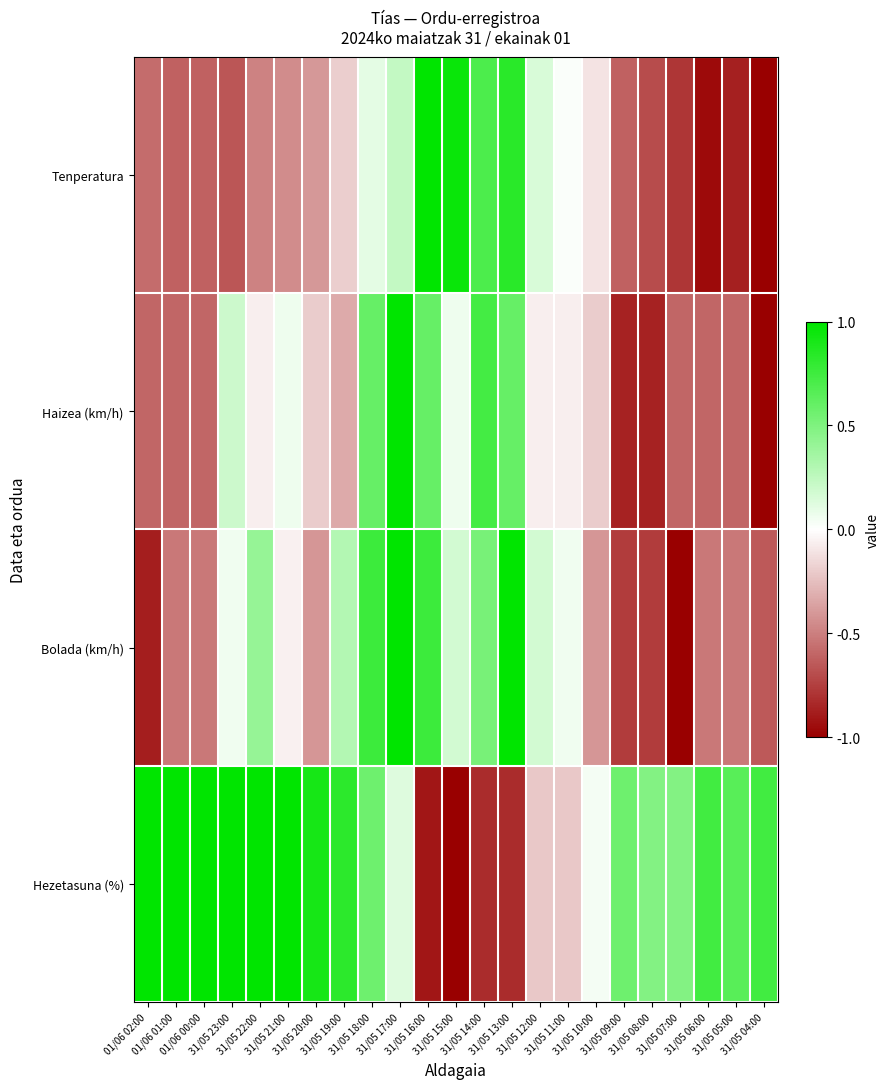

Which category has the highest value across all series?

31/05 16:00